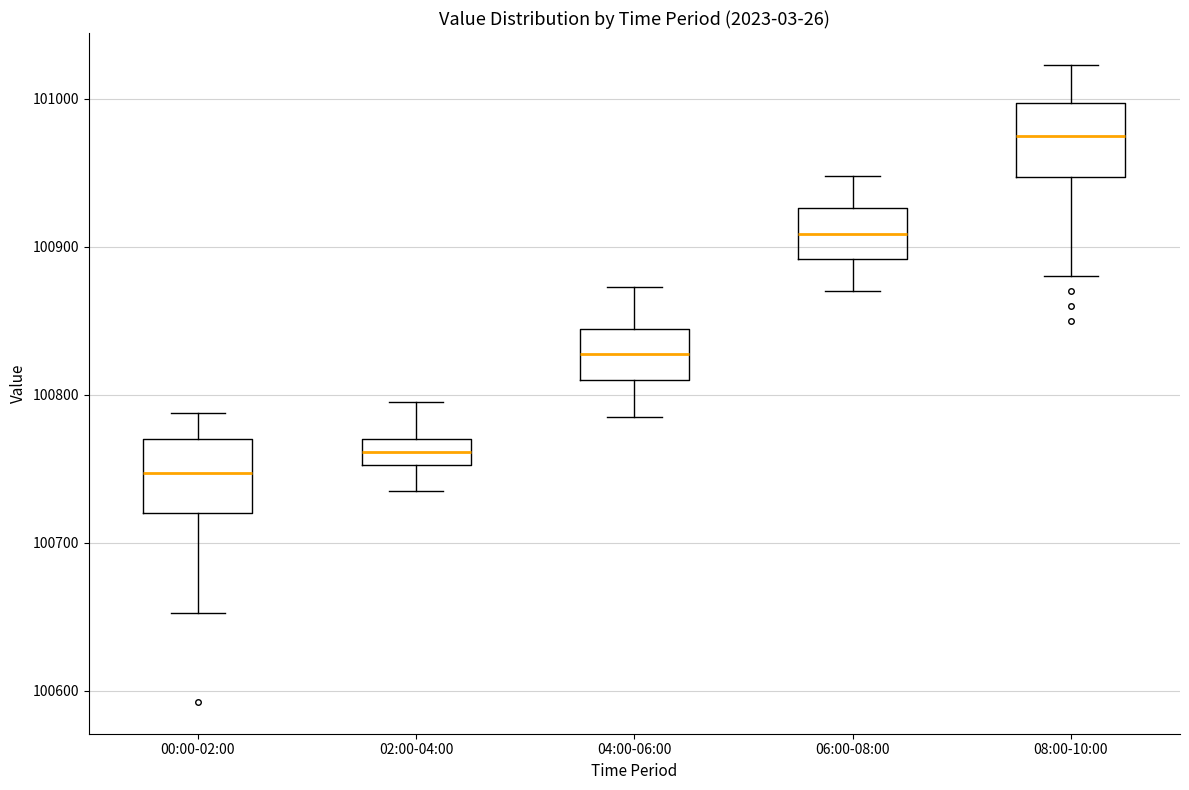

Reading left to right, transcribe this box plot: for each box, give where its median line is, the range the box spans, and where its two whiskers end, as read against the y-axis. The values are not printed on the chart, so give them approximately, as read against the axis.

00:00-02:00: median 100750, box 100720 to 100770, whiskers 100650 to 100790
02:00-04:00: median 100760, box 100750 to 100770, whiskers 100740 to 100800
04:00-06:00: median 100830, box 100810 to 100840, whiskers 100790 to 100870
06:00-08:00: median 100910, box 100890 to 100930, whiskers 100870 to 100950
08:00-10:00: median 100980, box 100950 to 101000, whiskers 100880 to 101020